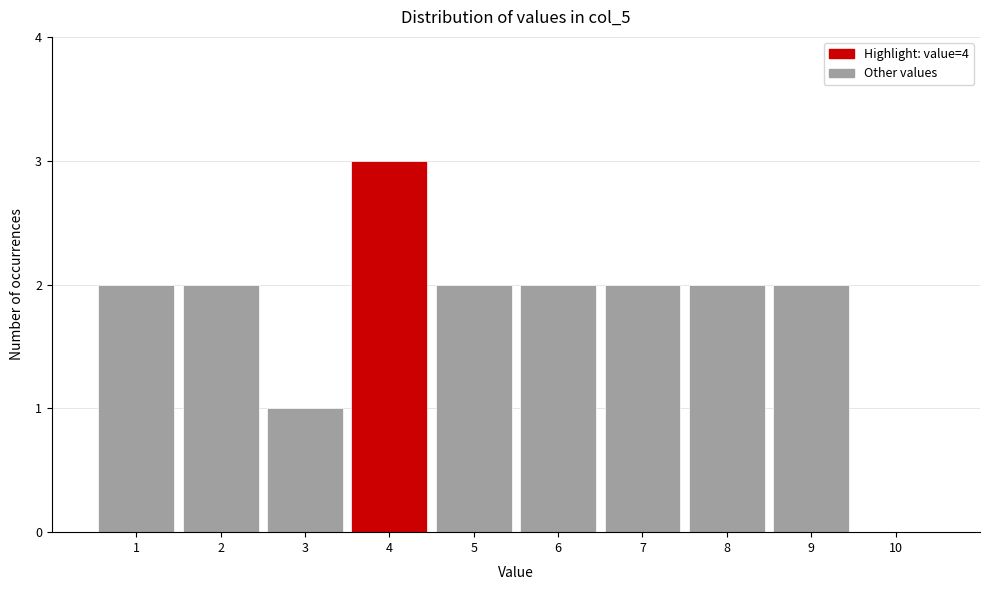

Which range on the x-axis has the tallest bar?

3.5 to 4.5